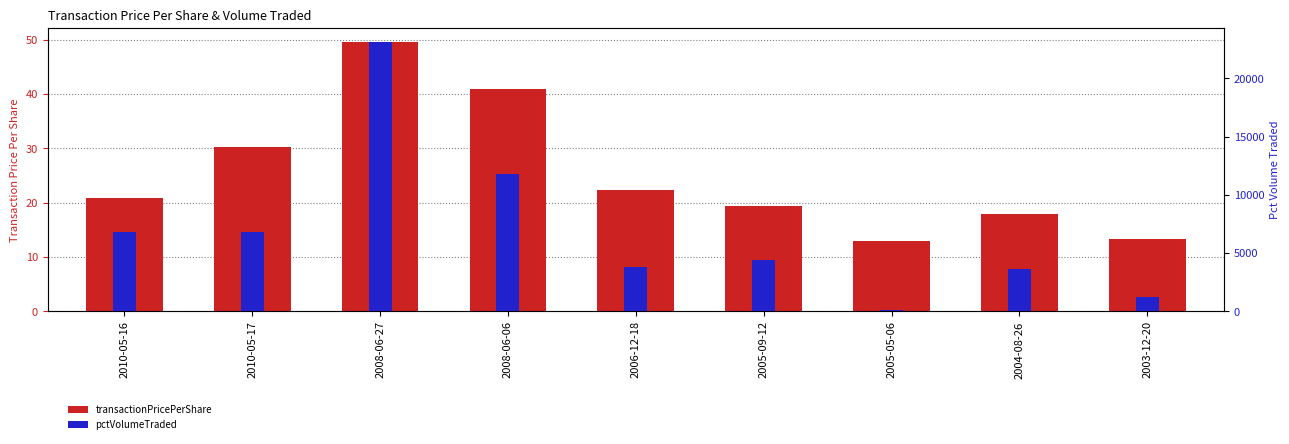

What value does the pctVolumeTraded series have at 2008-06-27?

23158.0